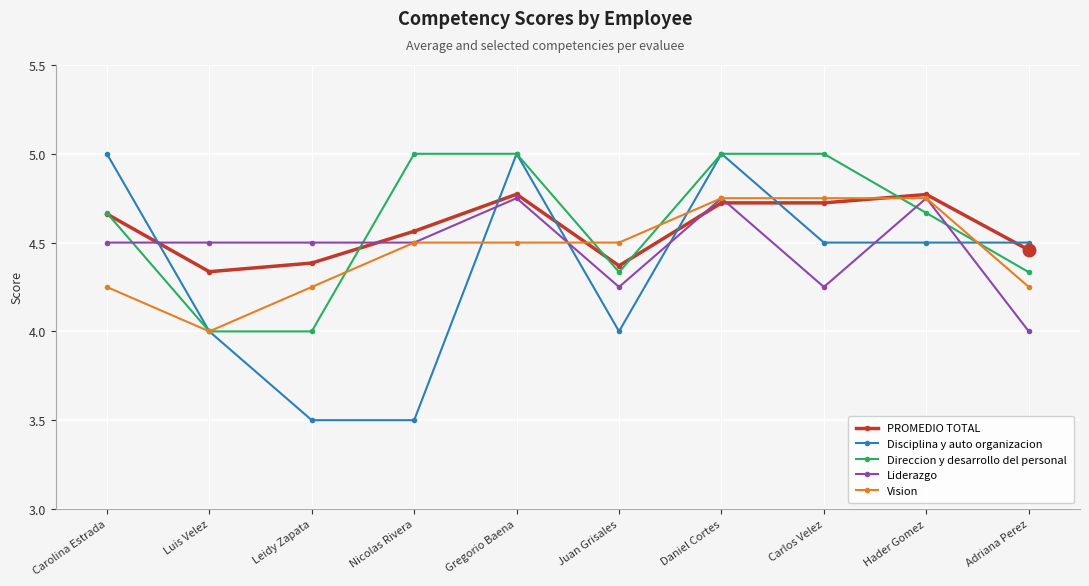

Which series has the widest spread of values?

Disciplina y auto organizacion